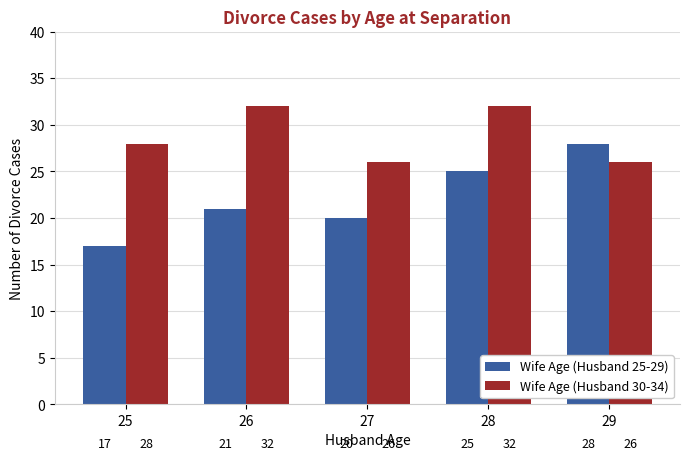

Which series changed the most between 25 and 29?

Wife Age (Husband 25-29)